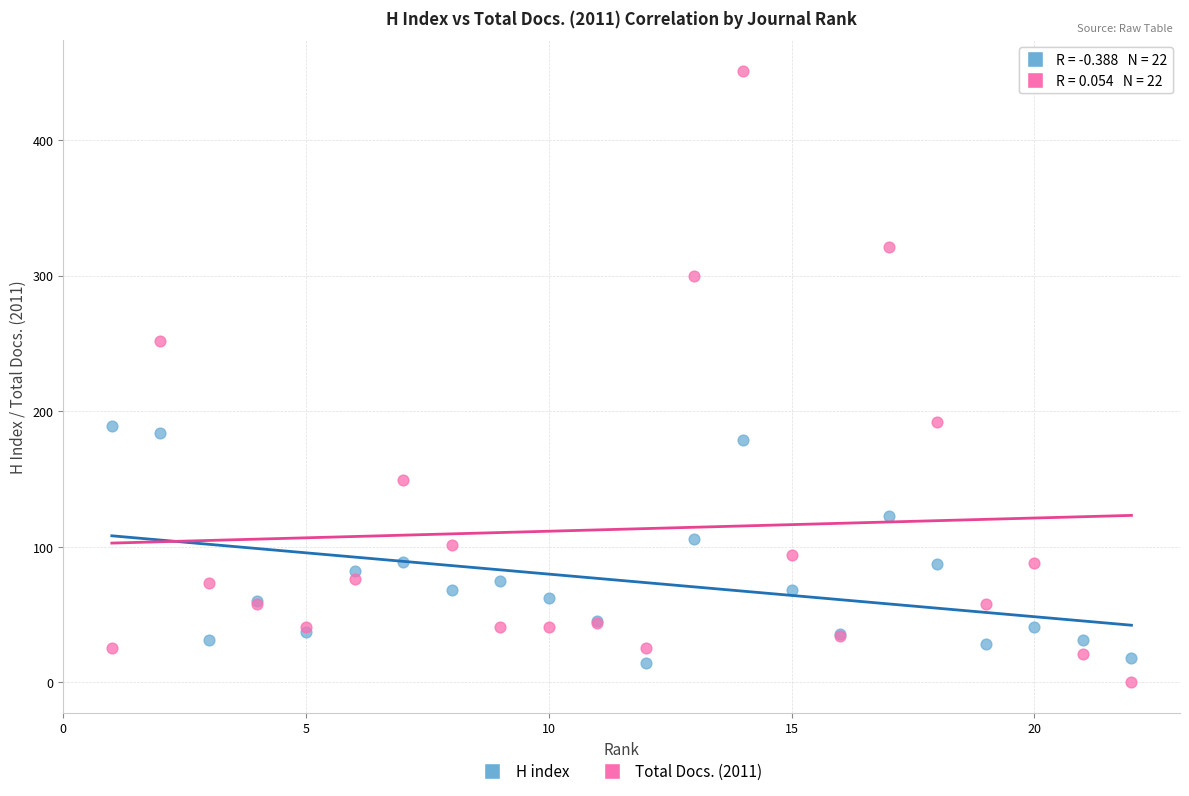

Which series reaches the minimum Y coordinate?

Total Docs. (2011)